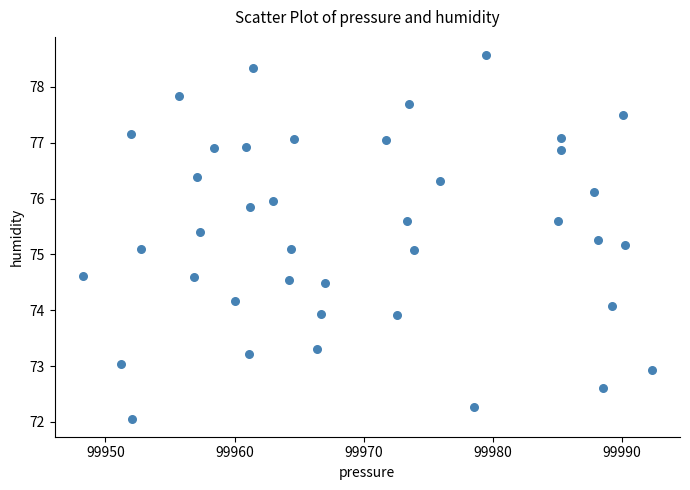

What is the range of X values (max minus min)?

44.0